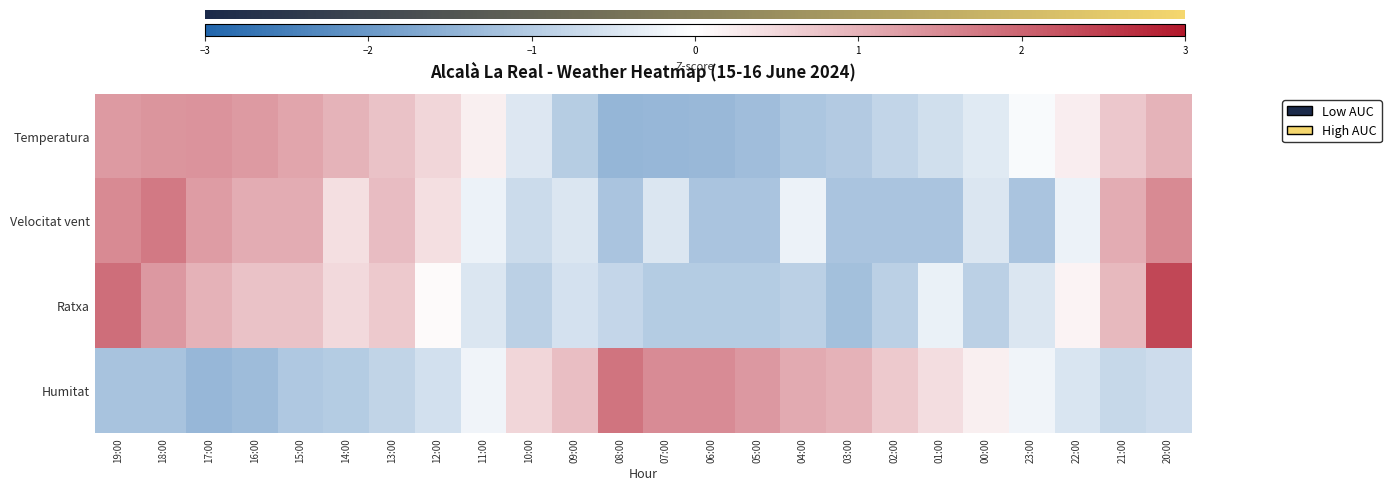

Reading left to right, transcribe all the data shown in this chart.

Temperatura: 1.3	1.4	1.4	1.3	1.1	1.0	0.8	0.5	0.2	-0.5	-1.0	-1.4	-1.4	-1.4	-1.3	-1.1	-1.0	-0.8	-0.6	-0.4	-0.1	0.2	0.7	1.0
Velocitat vent: 1.5	1.7	1.3	1.1	1.1	0.4	0.8	0.4	-0.3	-0.7	-0.5	-1.1	-0.5	-1.1	-1.1	-0.3	-1.1	-1.1	-1.1	-0.5	-1.1	-0.3	1.1	1.5
Ratxa: 1.9	1.3	1.0	0.8	0.8	0.5	0.7	0.1	-0.5	-0.9	-0.6	-0.8	-1.0	-1.0	-1.0	-0.9	-1.2	-0.9	-0.3	-0.9	-0.5	0.2	0.9	2.4
Humitat: -1.2	-1.2	-1.4	-1.3	-1.1	-1.0	-0.8	-0.6	-0.2	0.5	0.8	1.8	1.5	1.5	1.3	1.1	1.0	0.7	0.4	0.2	-0.2	-0.5	-0.8	-0.7